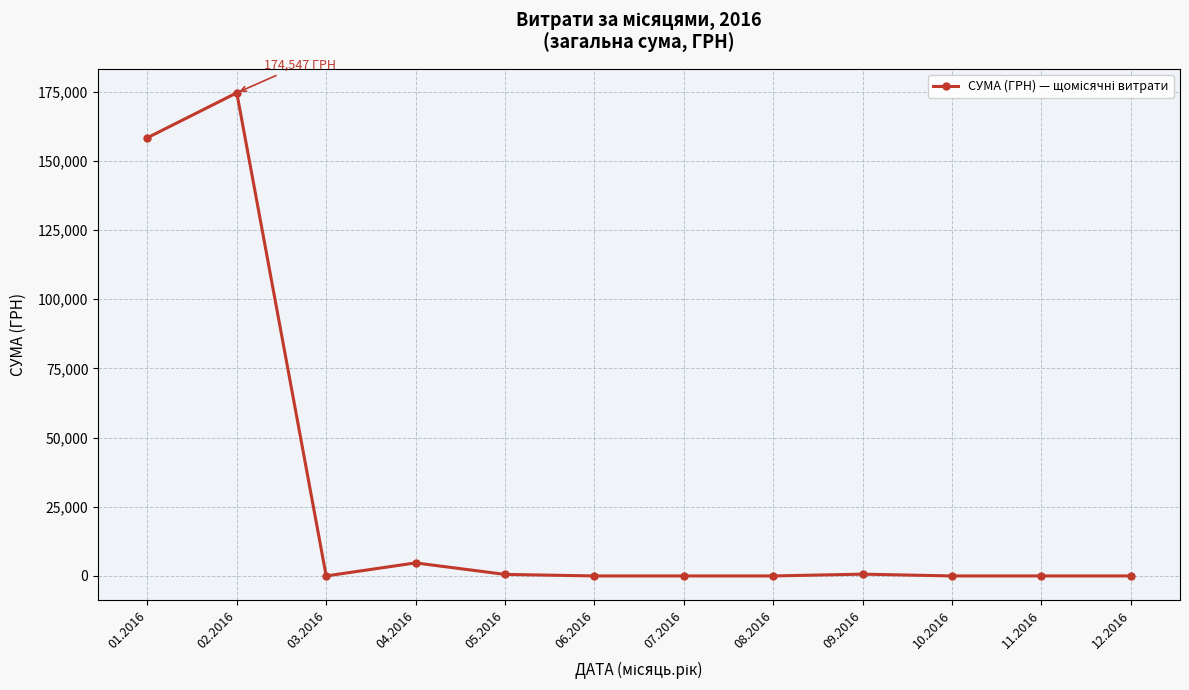

What is the greatest value displayed?

174546.5